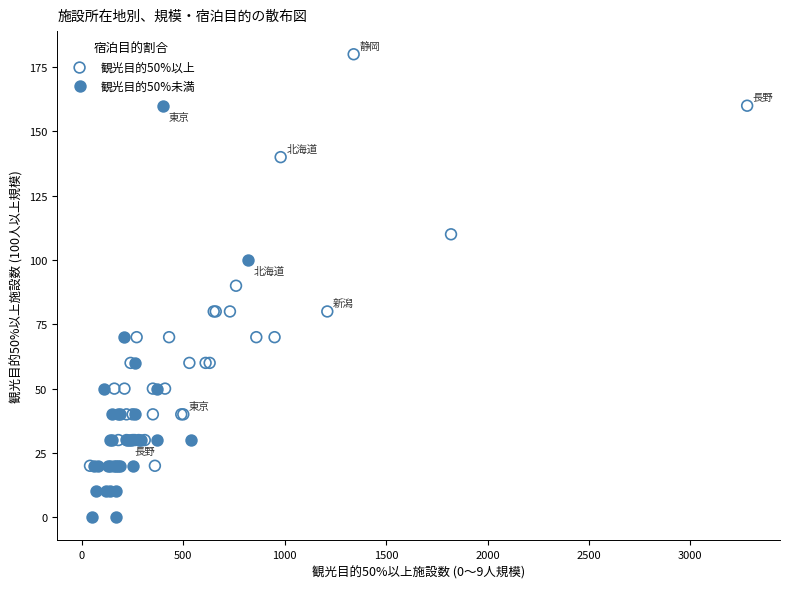

Which series contains the highest Y value?

観光目的50%以上